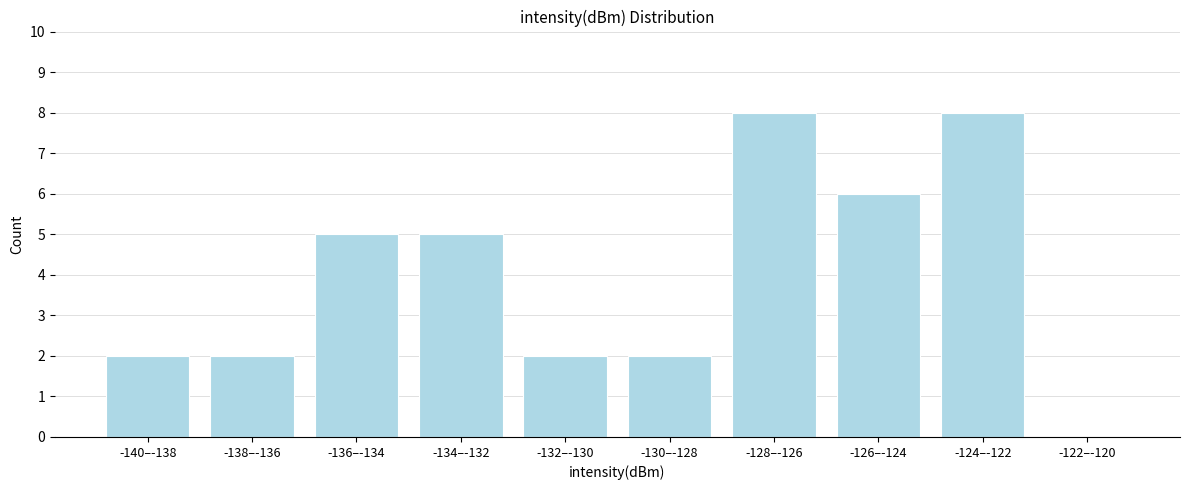

Reading right to left, what are all the values shown in this chart?

-122–-120=0	-124–-122=8	-126–-124=6	-128–-126=8	-130–-128=2	-132–-130=2	-134–-132=5	-136–-134=5	-138–-136=2	-140–-138=2